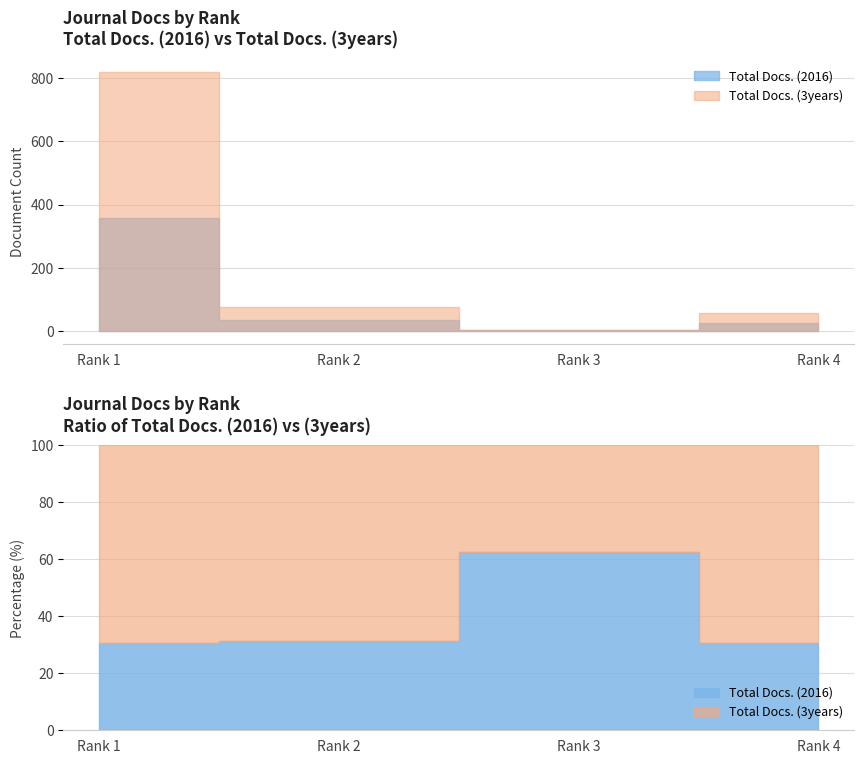

How many lines are shown in the chart?

2